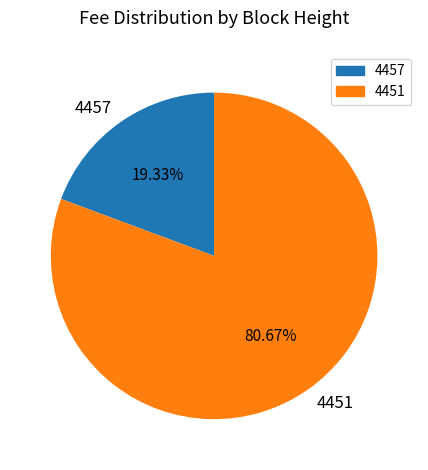

The 4457 slice represents 14% of the pie. True or false?

False